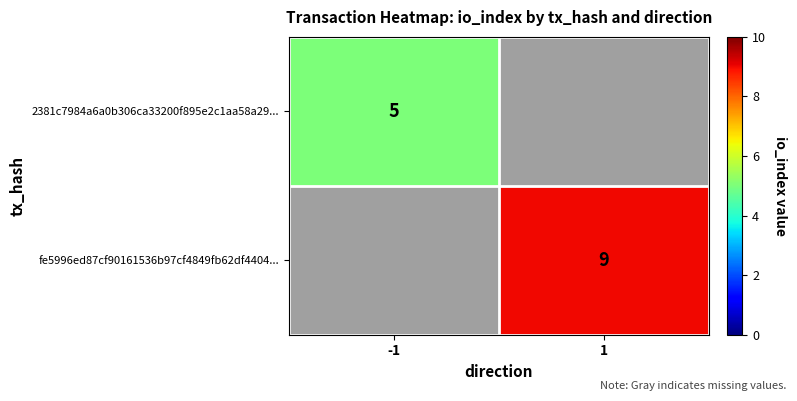

The value of fe5996ed87cf90161536b97cf4849fb62df4404... at 1 is 9. True or false?

True